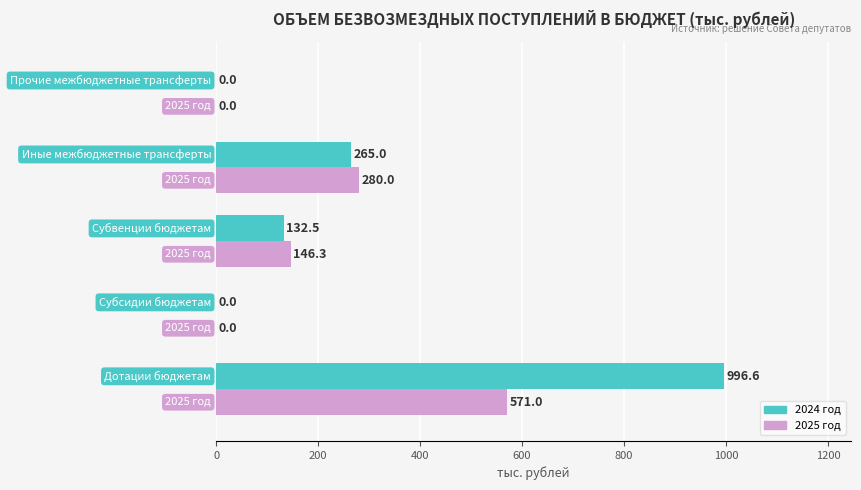

What is the greatest value displayed?

996.6